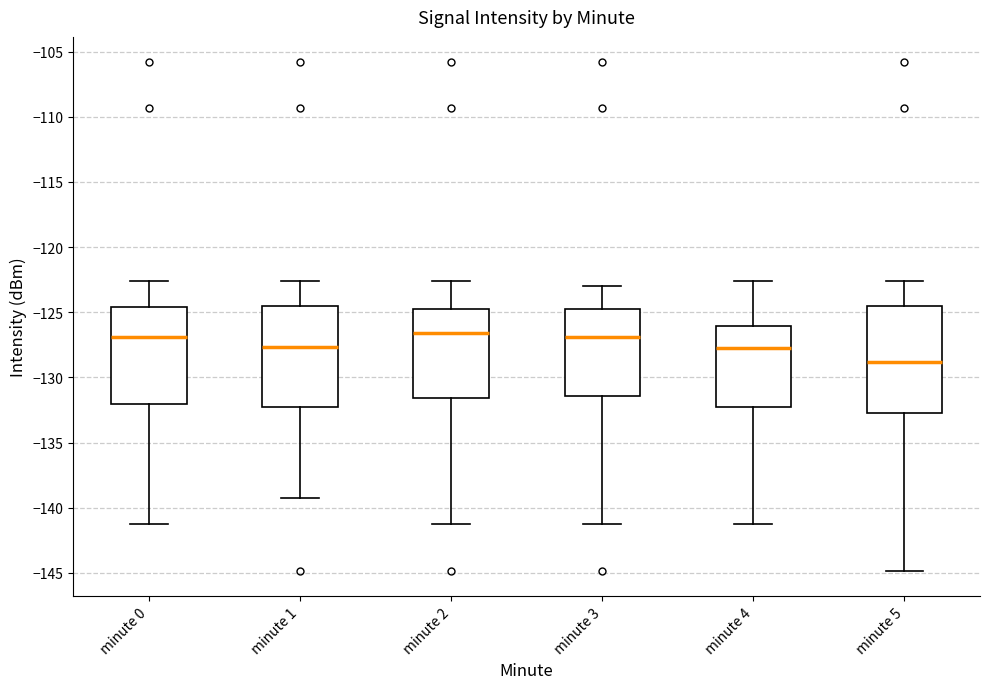

Reading left to right, transcribe this box plot: for each box, give where its median line is, the range the box spans, and where its two whiskers end, as read against the y-axis. The values are not printed on the chart, so give them approximately, as read against the axis.

minute 0: median -127.0, box -132.0 to -124.5, whiskers -141.0 to -122.5
minute 1: median -127.5, box -132.5 to -124.5, whiskers -139.5 to -122.5
minute 2: median -126.5, box -131.5 to -124.5, whiskers -141.0 to -122.5
minute 3: median -127.0, box -131.5 to -124.5, whiskers -141.0 to -123.0
minute 4: median -128.0, box -132.0 to -126.0, whiskers -141.0 to -122.5
minute 5: median -129.0, box -132.5 to -124.5, whiskers -145.0 to -122.5